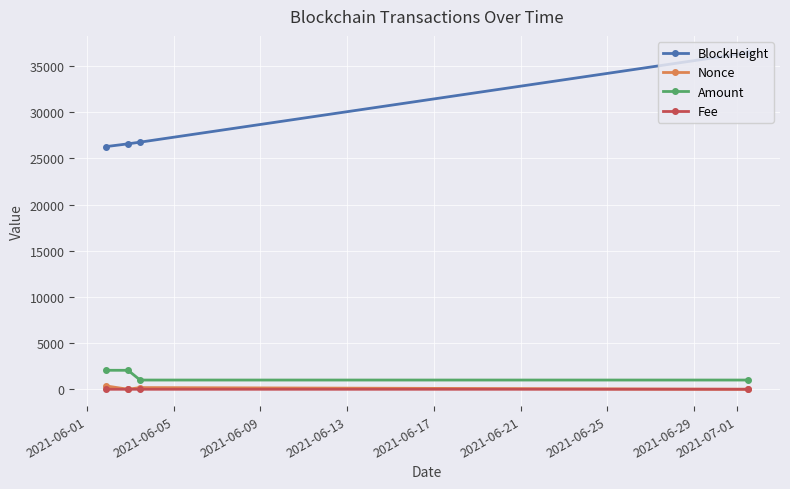

True or false: BlockHeight and Nonce cross at least once.

False